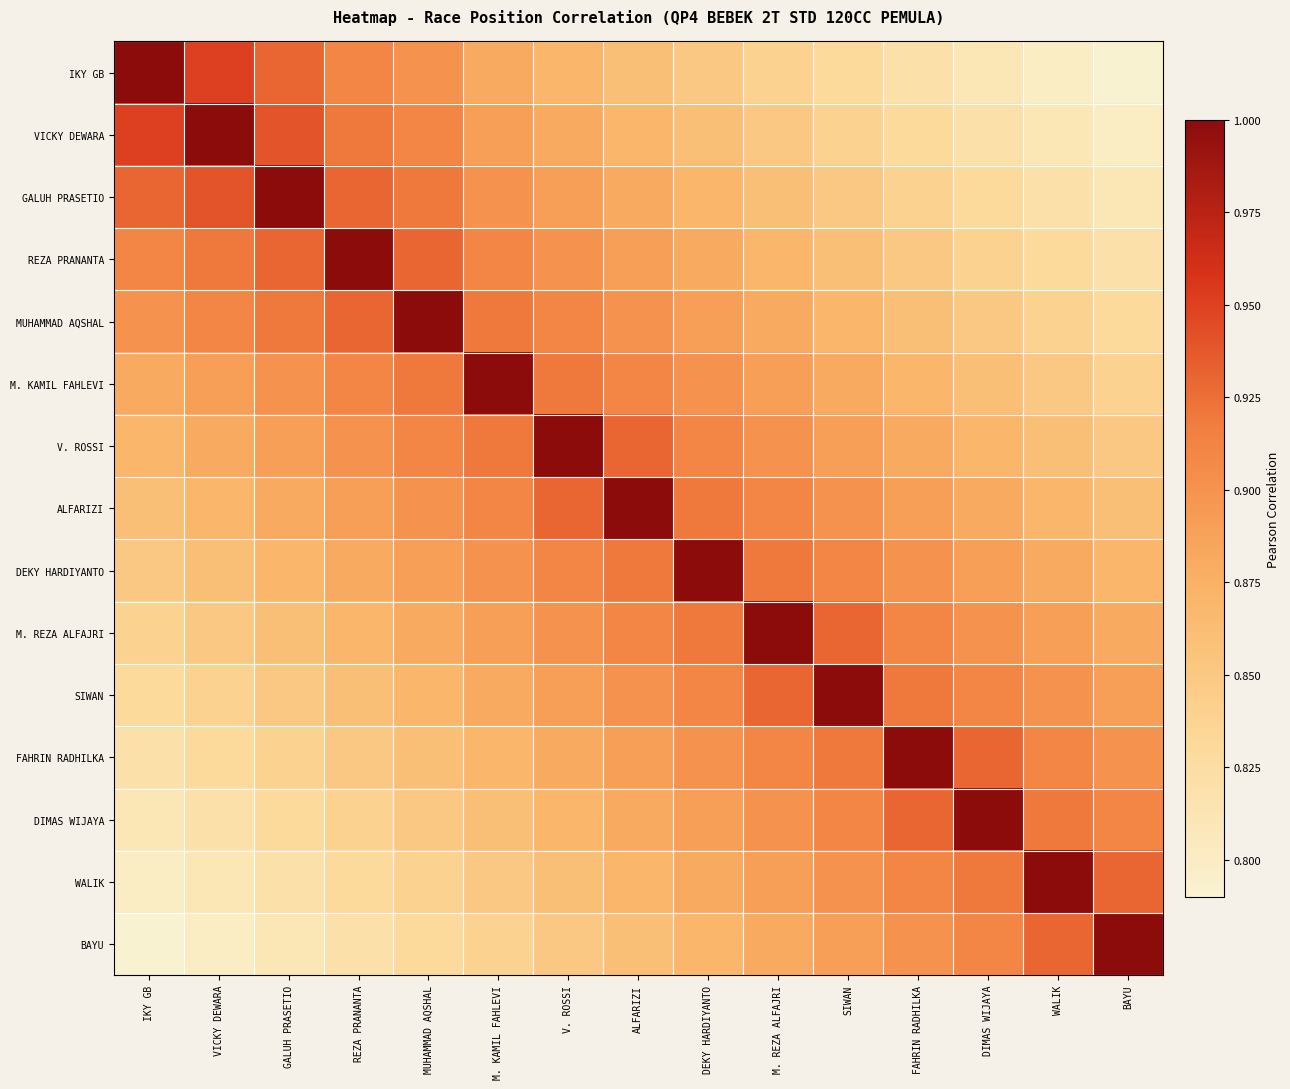

Reading left to right, transcribe all the data shown in this chart.

IKY GB: IKY GB=1.0	VICKY DEWARA=0.9	GALUH PRASETIO=0.9	REZA PRANANTA=0.9	MUHAMMAD AQSHAL=0.9	M. KAMIL FAHLEVI=0.9	V. ROSSI=0.9	ALFARIZI=0.9	DEKY HARDIYANTO=0.8	M. REZA ALFAJRI=0.8	SIWAN=0.8	FAHRIN RADHILKA=0.8	DIMAS WIJAYA=0.8	WALIK=0.8	BAYU=0.8
VICKY DEWARA: IKY GB=0.9	VICKY DEWARA=1.0	GALUH PRASETIO=0.9	REZA PRANANTA=0.9	MUHAMMAD AQSHAL=0.9	M. KAMIL FAHLEVI=0.9	V. ROSSI=0.9	ALFARIZI=0.9	DEKY HARDIYANTO=0.9	M. REZA ALFAJRI=0.8	SIWAN=0.8	FAHRIN RADHILKA=0.8	DIMAS WIJAYA=0.8	WALIK=0.8	BAYU=0.8
GALUH PRASETIO: IKY GB=0.9	VICKY DEWARA=0.9	GALUH PRASETIO=1.0	REZA PRANANTA=0.9	MUHAMMAD AQSHAL=0.9	M. KAMIL FAHLEVI=0.9	V. ROSSI=0.9	ALFARIZI=0.9	DEKY HARDIYANTO=0.9	M. REZA ALFAJRI=0.9	SIWAN=0.8	FAHRIN RADHILKA=0.8	DIMAS WIJAYA=0.8	WALIK=0.8	BAYU=0.8
REZA PRANANTA: IKY GB=0.9	VICKY DEWARA=0.9	GALUH PRASETIO=0.9	REZA PRANANTA=1.0	MUHAMMAD AQSHAL=0.9	M. KAMIL FAHLEVI=0.9	V. ROSSI=0.9	ALFARIZI=0.9	DEKY HARDIYANTO=0.9	M. REZA ALFAJRI=0.9	SIWAN=0.9	FAHRIN RADHILKA=0.8	DIMAS WIJAYA=0.8	WALIK=0.8	BAYU=0.8
MUHAMMAD AQSHAL: IKY GB=0.9	VICKY DEWARA=0.9	GALUH PRASETIO=0.9	REZA PRANANTA=0.9	MUHAMMAD AQSHAL=1.0	M. KAMIL FAHLEVI=0.9	V. ROSSI=0.9	ALFARIZI=0.9	DEKY HARDIYANTO=0.9	M. REZA ALFAJRI=0.9	SIWAN=0.9	FAHRIN RADHILKA=0.9	DIMAS WIJAYA=0.8	WALIK=0.8	BAYU=0.8
M. KAMIL FAHLEVI: IKY GB=0.9	VICKY DEWARA=0.9	GALUH PRASETIO=0.9	REZA PRANANTA=0.9	MUHAMMAD AQSHAL=0.9	M. KAMIL FAHLEVI=1.0	V. ROSSI=0.9	ALFARIZI=0.9	DEKY HARDIYANTO=0.9	M. REZA ALFAJRI=0.9	SIWAN=0.9	FAHRIN RADHILKA=0.9	DIMAS WIJAYA=0.9	WALIK=0.8	BAYU=0.8
V. ROSSI: IKY GB=0.9	VICKY DEWARA=0.9	GALUH PRASETIO=0.9	REZA PRANANTA=0.9	MUHAMMAD AQSHAL=0.9	M. KAMIL FAHLEVI=0.9	V. ROSSI=1.0	ALFARIZI=0.9	DEKY HARDIYANTO=0.9	M. REZA ALFAJRI=0.9	SIWAN=0.9	FAHRIN RADHILKA=0.9	DIMAS WIJAYA=0.9	WALIK=0.9	BAYU=0.8
ALFARIZI: IKY GB=0.9	VICKY DEWARA=0.9	GALUH PRASETIO=0.9	REZA PRANANTA=0.9	MUHAMMAD AQSHAL=0.9	M. KAMIL FAHLEVI=0.9	V. ROSSI=0.9	ALFARIZI=1.0	DEKY HARDIYANTO=0.9	M. REZA ALFAJRI=0.9	SIWAN=0.9	FAHRIN RADHILKA=0.9	DIMAS WIJAYA=0.9	WALIK=0.9	BAYU=0.9
DEKY HARDIYANTO: IKY GB=0.8	VICKY DEWARA=0.9	GALUH PRASETIO=0.9	REZA PRANANTA=0.9	MUHAMMAD AQSHAL=0.9	M. KAMIL FAHLEVI=0.9	V. ROSSI=0.9	ALFARIZI=0.9	DEKY HARDIYANTO=1.0	M. REZA ALFAJRI=0.9	SIWAN=0.9	FAHRIN RADHILKA=0.9	DIMAS WIJAYA=0.9	WALIK=0.9	BAYU=0.9
M. REZA ALFAJRI: IKY GB=0.8	VICKY DEWARA=0.8	GALUH PRASETIO=0.9	REZA PRANANTA=0.9	MUHAMMAD AQSHAL=0.9	M. KAMIL FAHLEVI=0.9	V. ROSSI=0.9	ALFARIZI=0.9	DEKY HARDIYANTO=0.9	M. REZA ALFAJRI=1.0	SIWAN=0.9	FAHRIN RADHILKA=0.9	DIMAS WIJAYA=0.9	WALIK=0.9	BAYU=0.9
SIWAN: IKY GB=0.8	VICKY DEWARA=0.8	GALUH PRASETIO=0.8	REZA PRANANTA=0.9	MUHAMMAD AQSHAL=0.9	M. KAMIL FAHLEVI=0.9	V. ROSSI=0.9	ALFARIZI=0.9	DEKY HARDIYANTO=0.9	M. REZA ALFAJRI=0.9	SIWAN=1.0	FAHRIN RADHILKA=0.9	DIMAS WIJAYA=0.9	WALIK=0.9	BAYU=0.9
FAHRIN RADHILKA: IKY GB=0.8	VICKY DEWARA=0.8	GALUH PRASETIO=0.8	REZA PRANANTA=0.8	MUHAMMAD AQSHAL=0.9	M. KAMIL FAHLEVI=0.9	V. ROSSI=0.9	ALFARIZI=0.9	DEKY HARDIYANTO=0.9	M. REZA ALFAJRI=0.9	SIWAN=0.9	FAHRIN RADHILKA=1.0	DIMAS WIJAYA=0.9	WALIK=0.9	BAYU=0.9
DIMAS WIJAYA: IKY GB=0.8	VICKY DEWARA=0.8	GALUH PRASETIO=0.8	REZA PRANANTA=0.8	MUHAMMAD AQSHAL=0.8	M. KAMIL FAHLEVI=0.9	V. ROSSI=0.9	ALFARIZI=0.9	DEKY HARDIYANTO=0.9	M. REZA ALFAJRI=0.9	SIWAN=0.9	FAHRIN RADHILKA=0.9	DIMAS WIJAYA=1.0	WALIK=0.9	BAYU=0.9
WALIK: IKY GB=0.8	VICKY DEWARA=0.8	GALUH PRASETIO=0.8	REZA PRANANTA=0.8	MUHAMMAD AQSHAL=0.8	M. KAMIL FAHLEVI=0.8	V. ROSSI=0.9	ALFARIZI=0.9	DEKY HARDIYANTO=0.9	M. REZA ALFAJRI=0.9	SIWAN=0.9	FAHRIN RADHILKA=0.9	DIMAS WIJAYA=0.9	WALIK=1.0	BAYU=0.9
BAYU: IKY GB=0.8	VICKY DEWARA=0.8	GALUH PRASETIO=0.8	REZA PRANANTA=0.8	MUHAMMAD AQSHAL=0.8	M. KAMIL FAHLEVI=0.8	V. ROSSI=0.8	ALFARIZI=0.9	DEKY HARDIYANTO=0.9	M. REZA ALFAJRI=0.9	SIWAN=0.9	FAHRIN RADHILKA=0.9	DIMAS WIJAYA=0.9	WALIK=0.9	BAYU=1.0